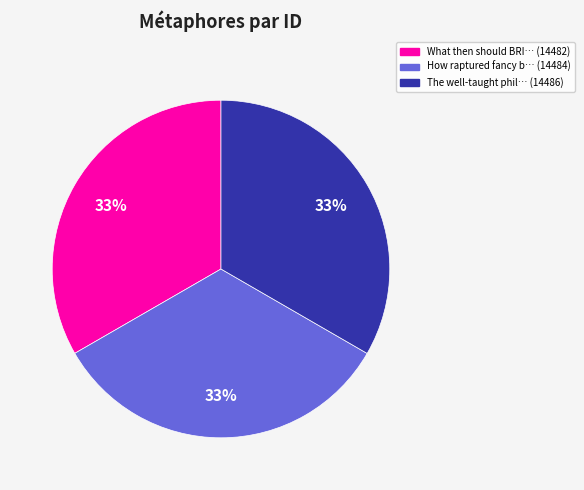

Is there a majority slice in this chart?

No